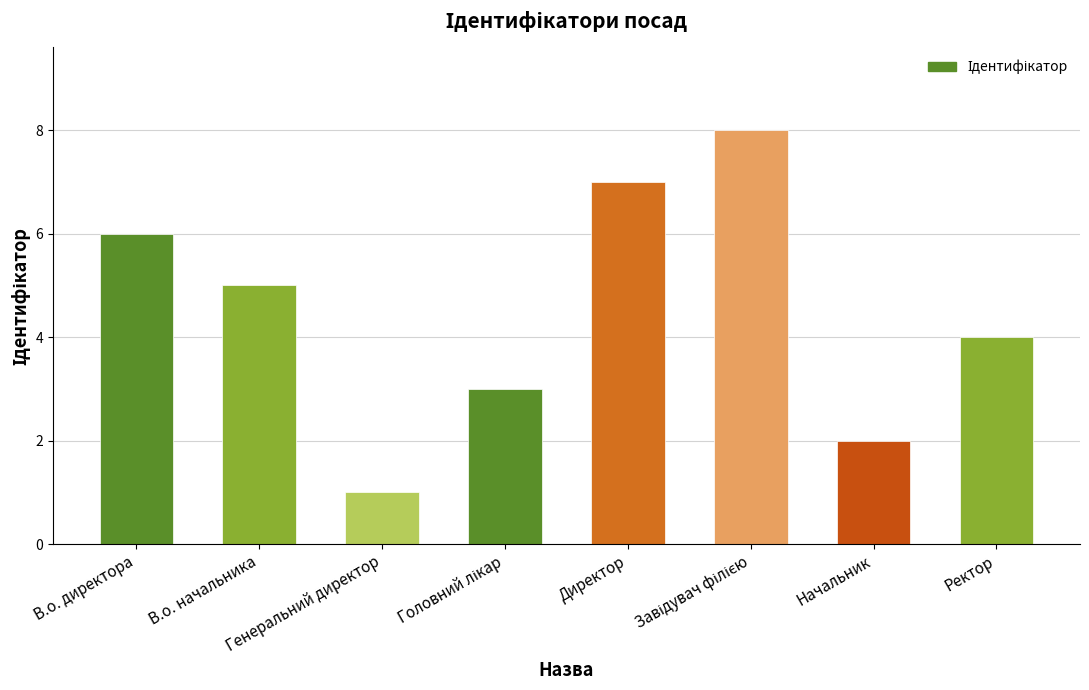

At which label is the value closest to 4?

Ректор